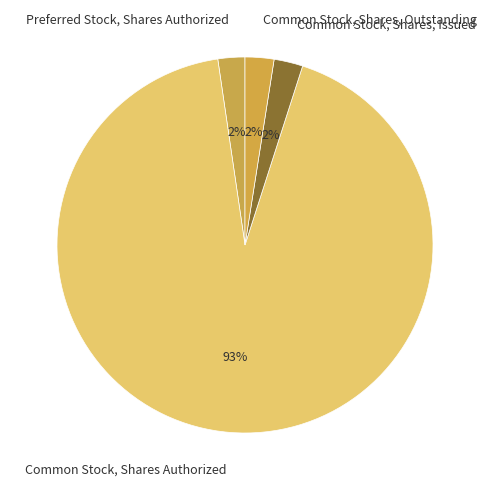

Is it true that Preferred Stock, Shares Authorized is 2% of the pie?

True